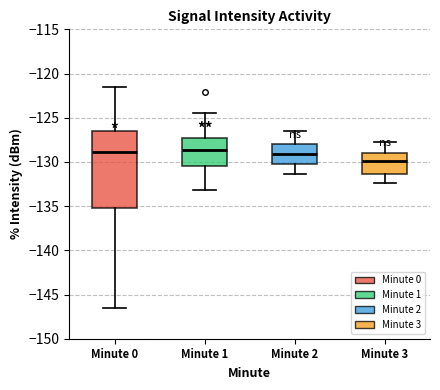

Reading left to right, transcribe this box plot: for each box, give where its median line is, the range the box spans, and where its two whiskers end, as read against the y-axis. The values are not printed on the chart, so give them approximately, as read against the axis.

Minute 0: median -129.0, box -135.0 to -126.5, whiskers -146.5 to -121.5
Minute 1: median -128.5, box -130.5 to -127.5, whiskers -133.0 to -124.5
Minute 2: median -129.0, box -130.0 to -128.0, whiskers -131.5 to -126.5
Minute 3: median -130.0, box -131.5 to -129.0, whiskers -132.5 to -128.0